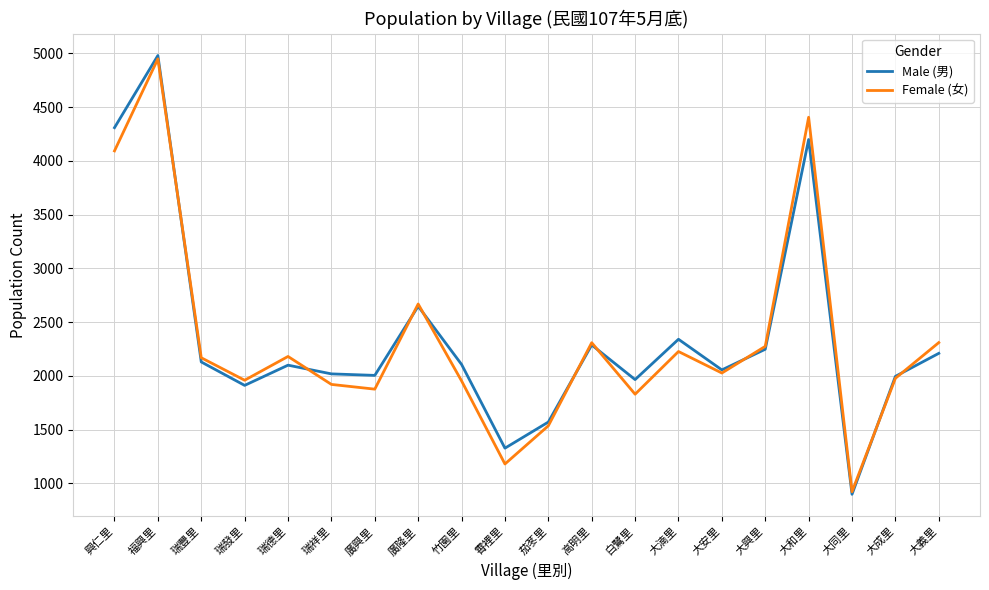

At how many categories does at least one series exceed 2914?

3